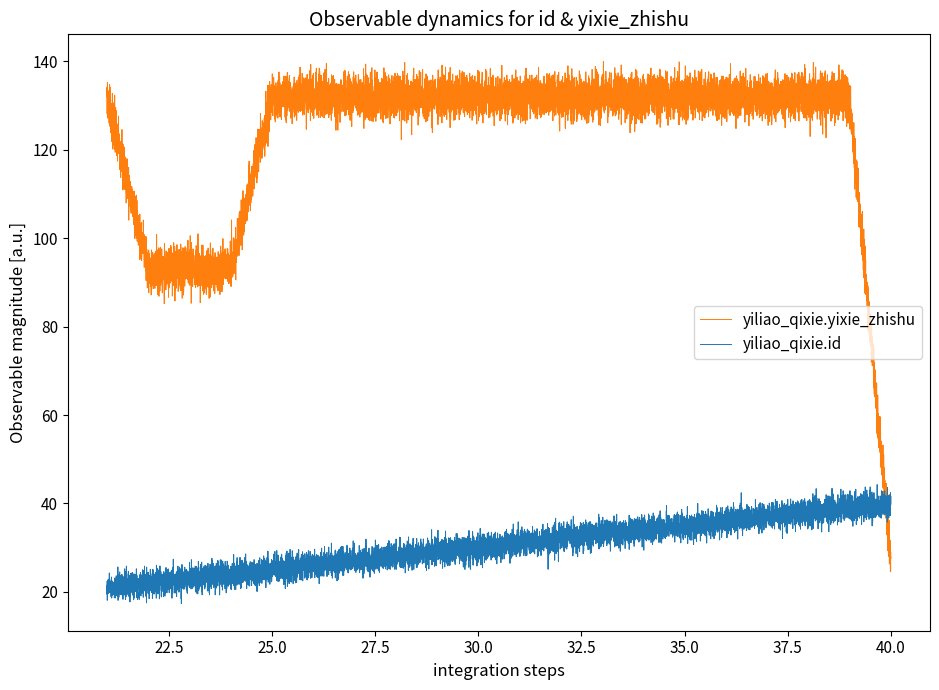

Rank the series by their maximum value, from highest to lowest.

yiliao_qixie.yixie_zhishu, yiliao_qixie.id